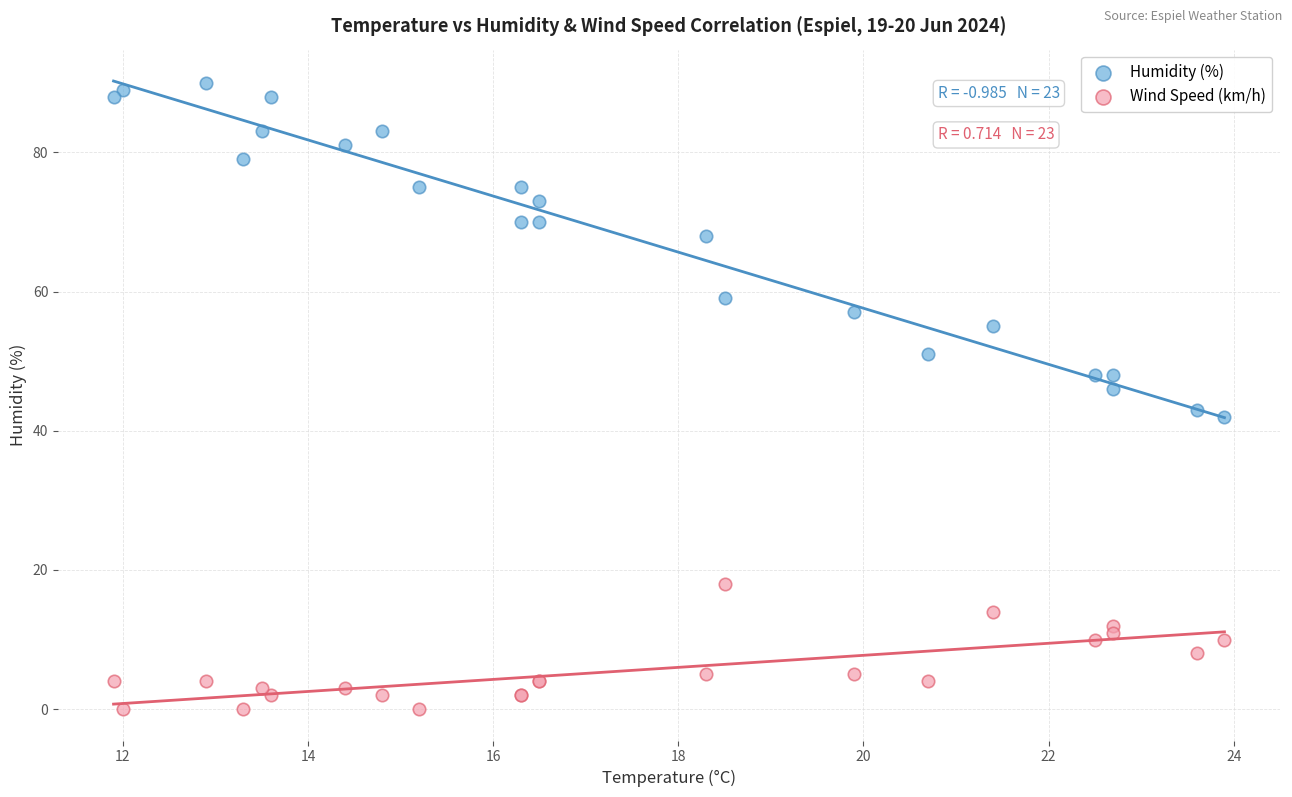

Which series reaches the minimum Y coordinate?

Wind Speed (km/h)